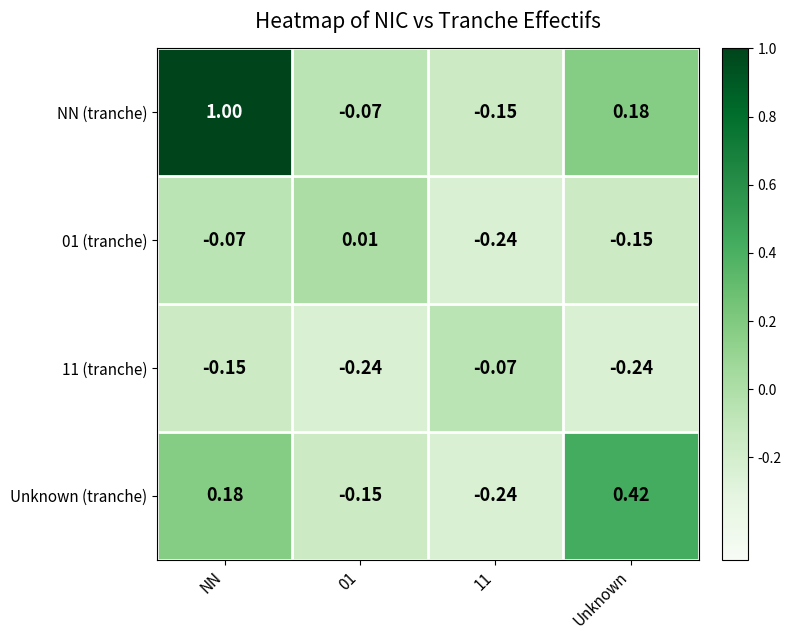

Rank the series at NN from highest to lowest value.

NN (tranche), Unknown (tranche), 01 (tranche), 11 (tranche)